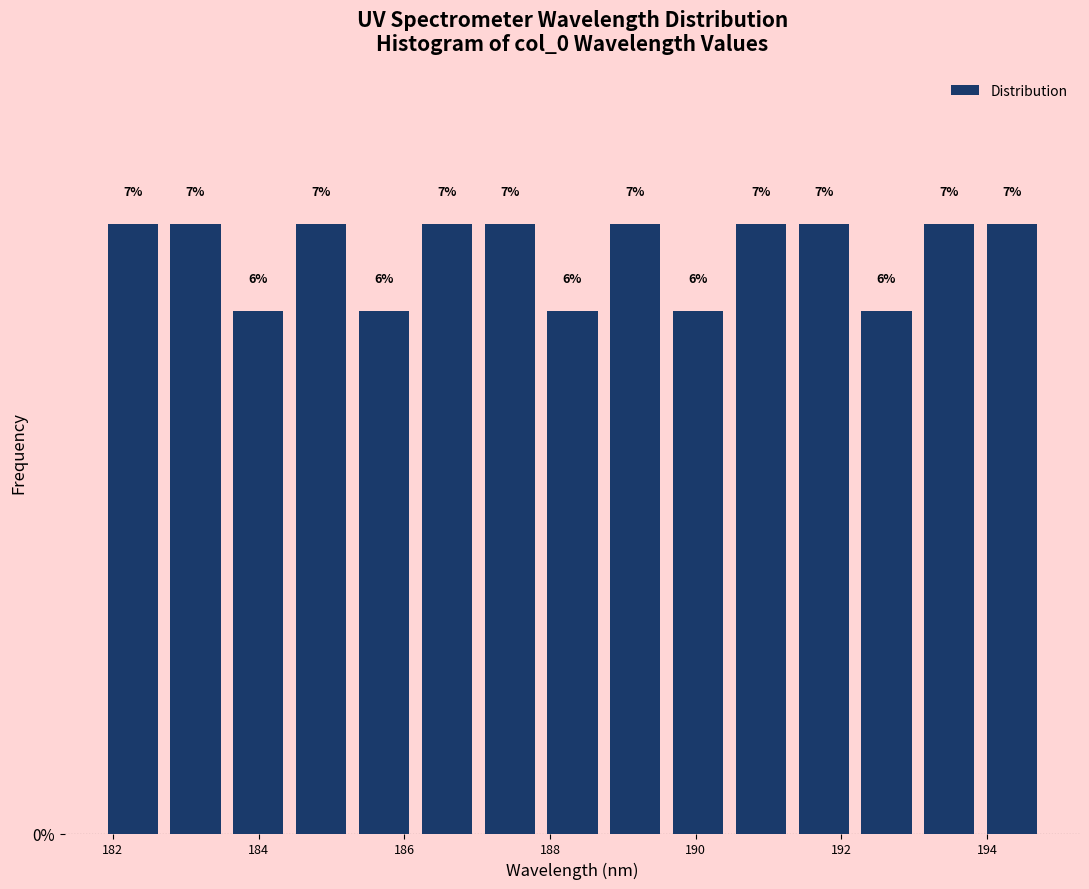

Reading left to right, transcribe this chart: for each bar, give the range it covers on the x-axis and its height. The bar edges are not printed on the chart, so give them approximately, as read against the axis.

181.8 to 182.8: 7
182.8 to 183.6: 7
183.6 to 184.4: 6
184.4 to 185.2: 7
185.2 to 186.2: 6
186.2 to 187.0: 7
187.0 to 187.8: 7
187.8 to 188.8: 6
188.8 to 189.6: 7
189.6 to 190.4: 6
190.4 to 191.4: 7
191.4 to 192.2: 7
192.2 to 193.0: 6
193.0 to 194.0: 7
194.0 to 194.8: 7